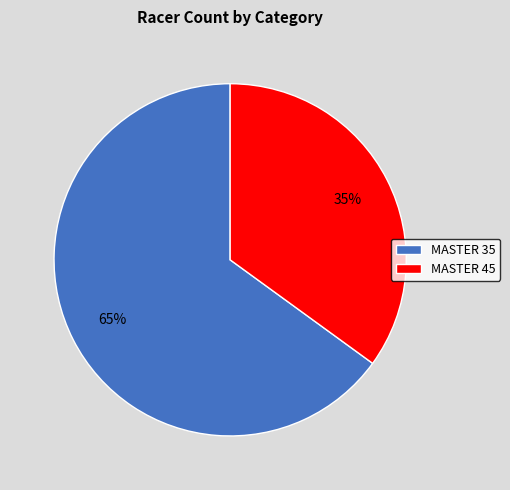

Which has a higher value, MASTER 35 or MASTER 45?

MASTER 35